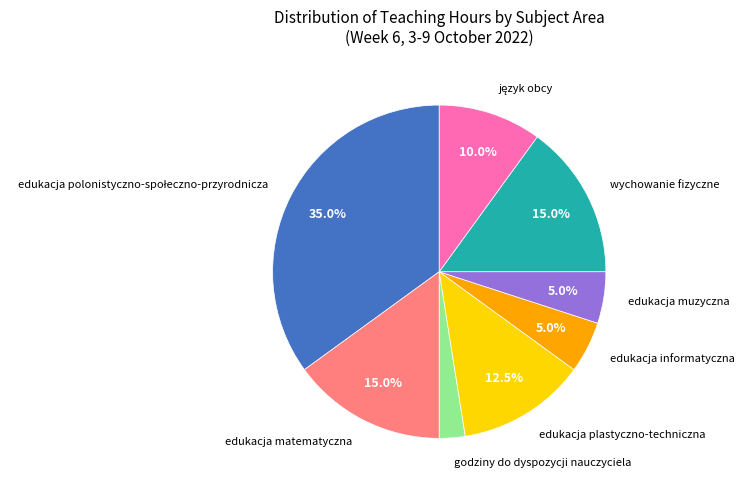

Is edukacja plastyczno-techniczna the majority of the pie?

No